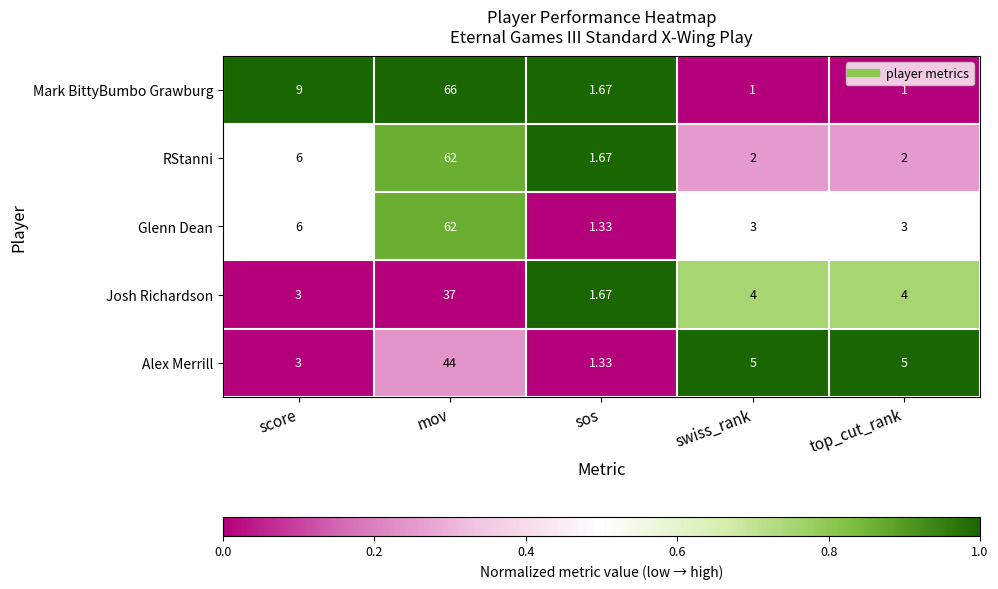

Which series has the largest total across all categories?

Mark BittyBumbo Grawburg